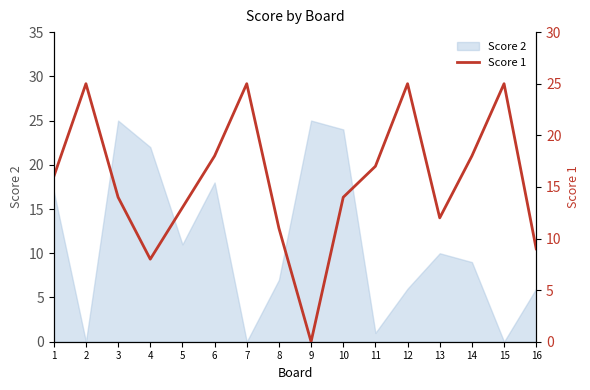

Where is the first local maximum?

2